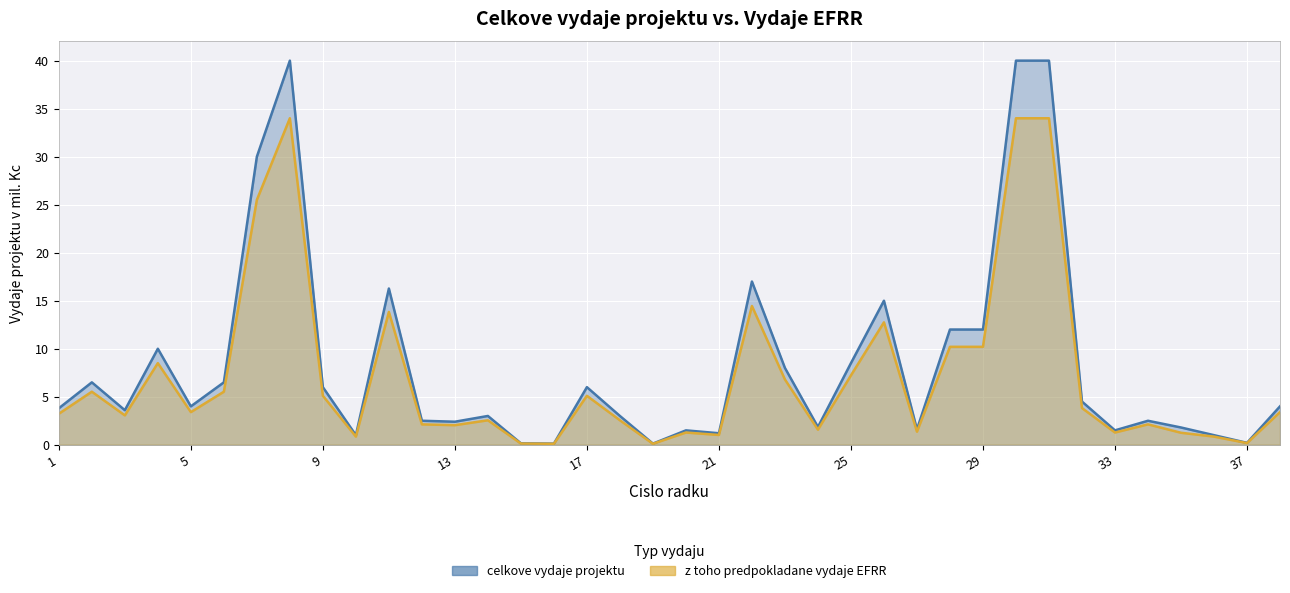

What is the average value of the celkove vydaje projektu series?

8.4